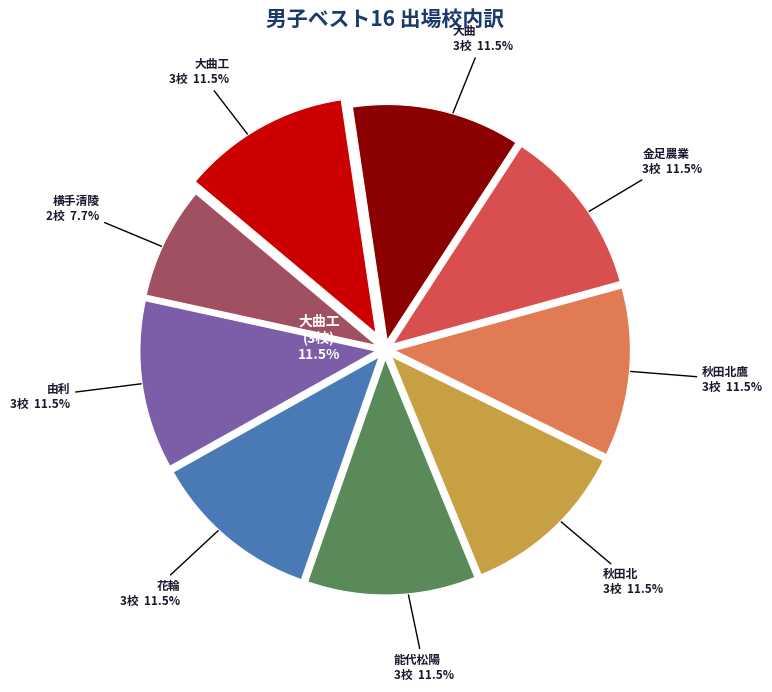

Is it true that 能代松陽 is 21% of the pie?

False